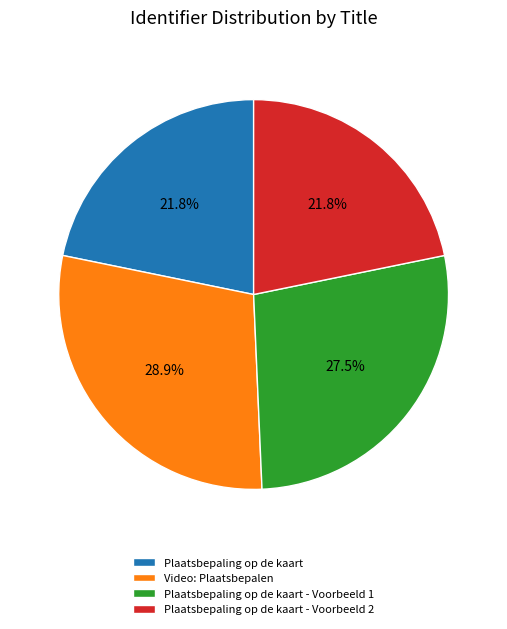

Combined, what portion of the pie is Video: Plaatsbepalen and Plaatsbepaling op de kaart - Voorbeeld 1?

56.4%